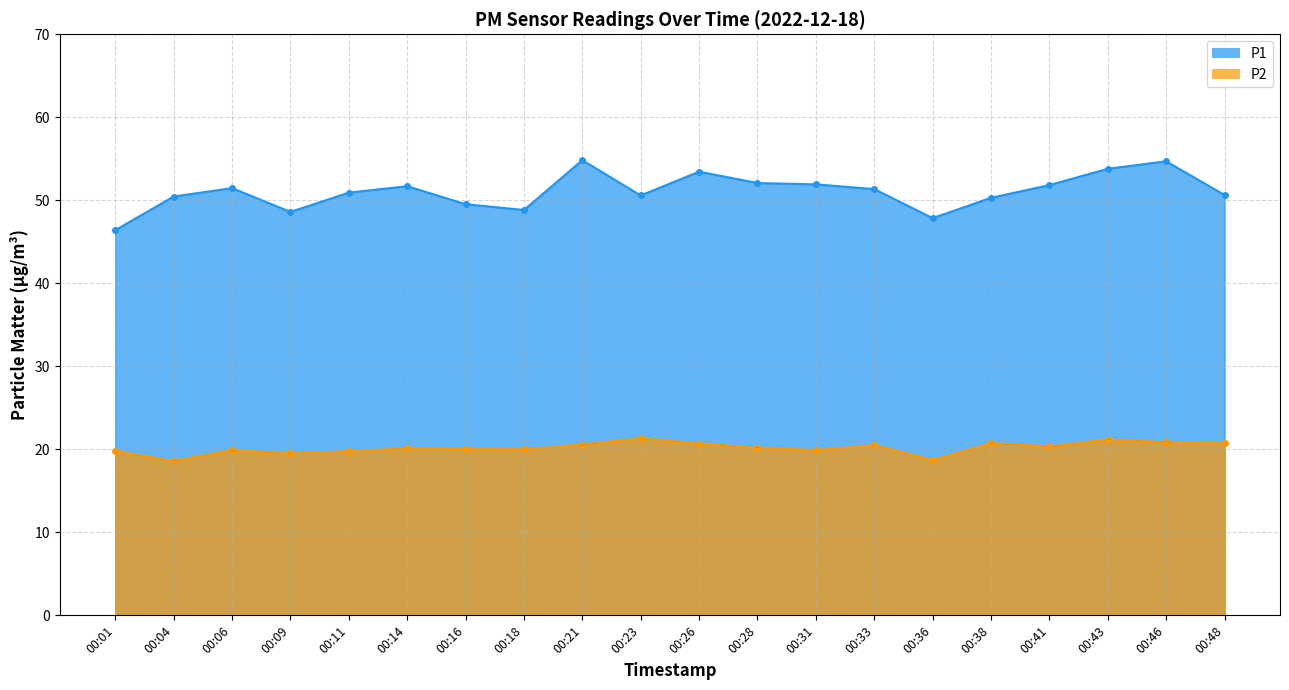

How many interior local valleys does the P1 series have?

4